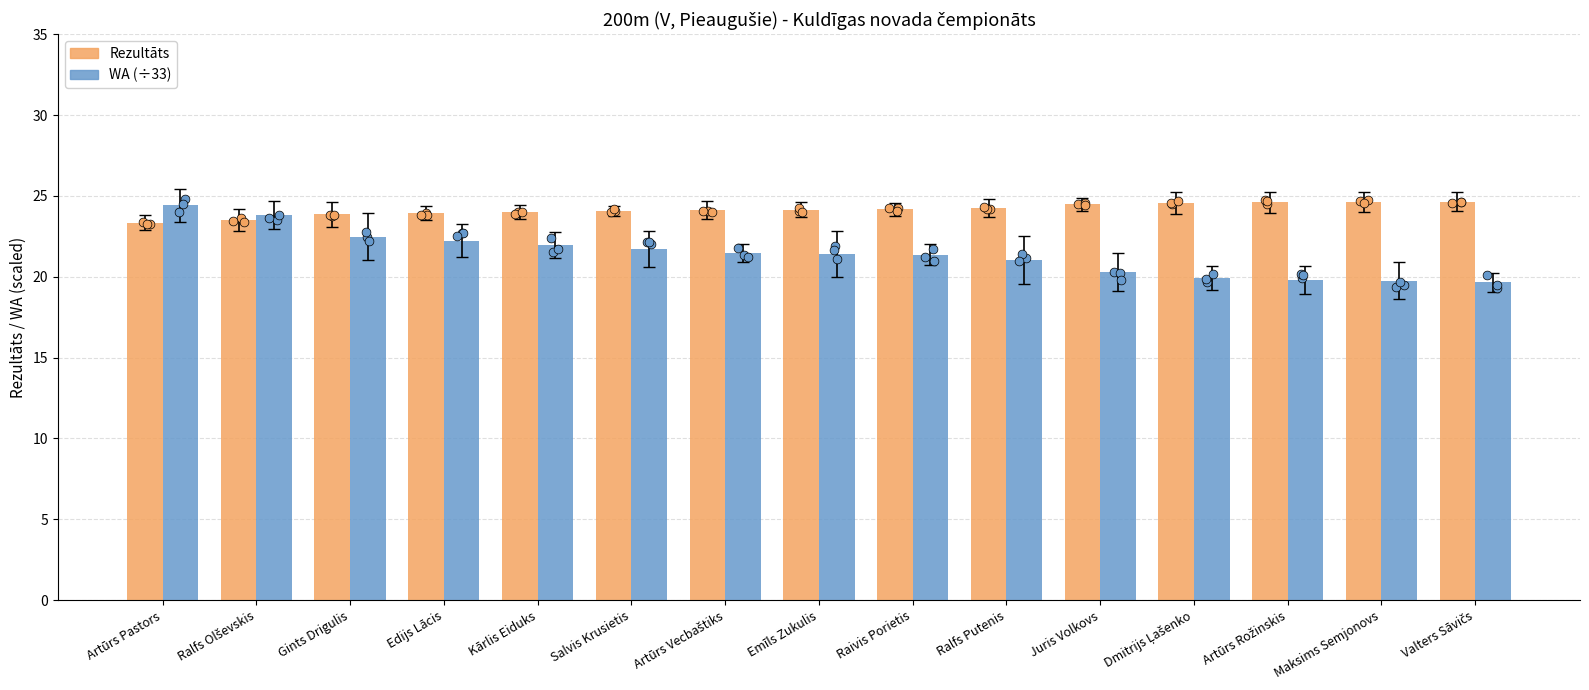

At which category is the sum across all series the highest?

Artūrs Pastors